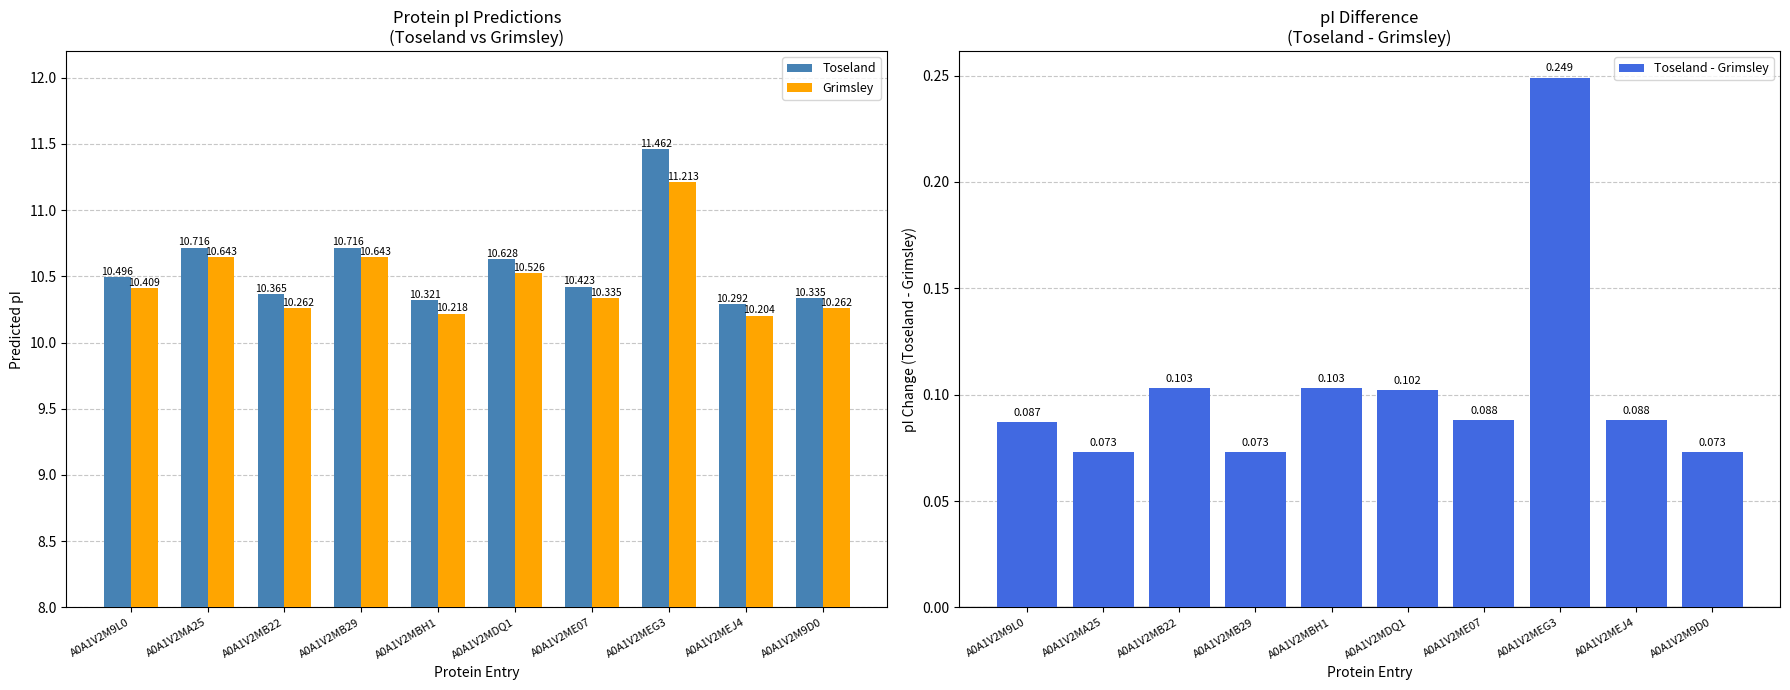

What position from the left is A0A1V2MB29?

4